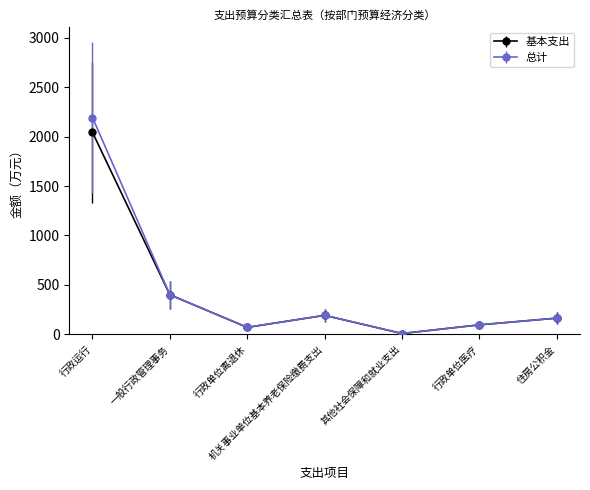

The 总计 series shows 263.4 at 一般行政管理事务. True or false?

False